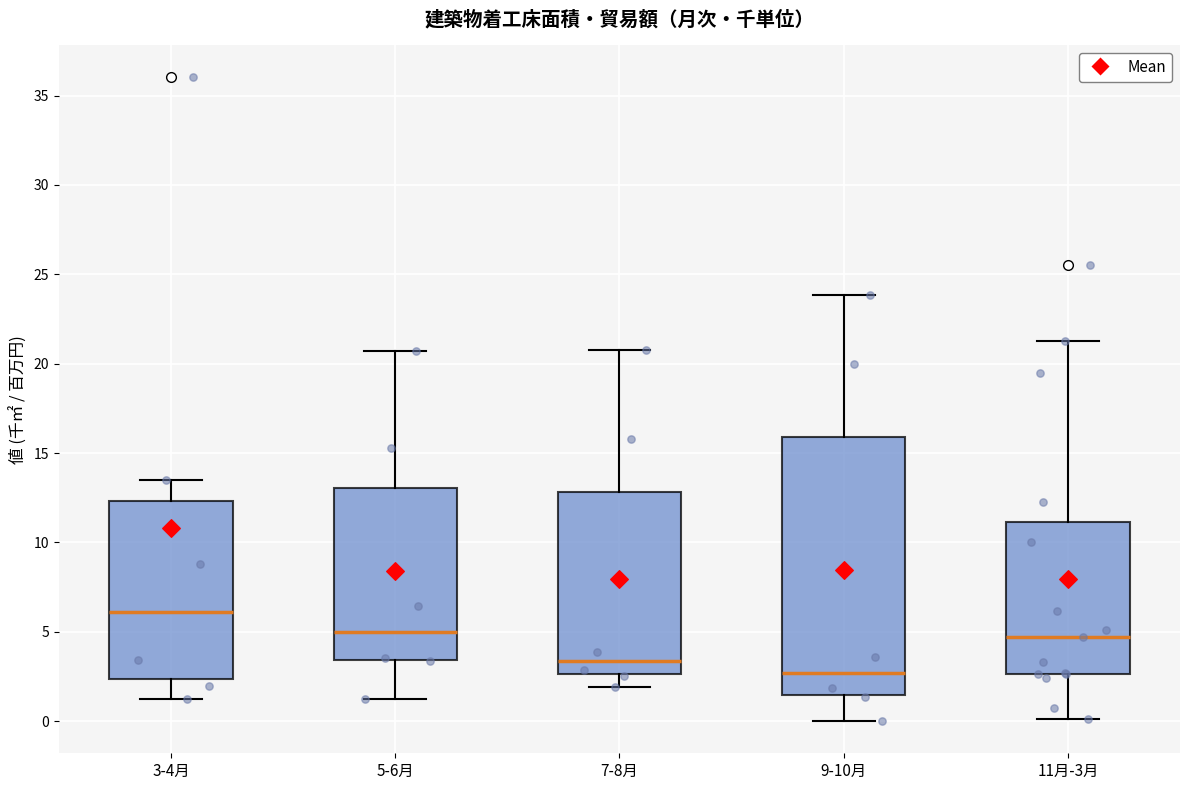

Which box is the tallest, from its lower edge to its upper edge?

9-10月